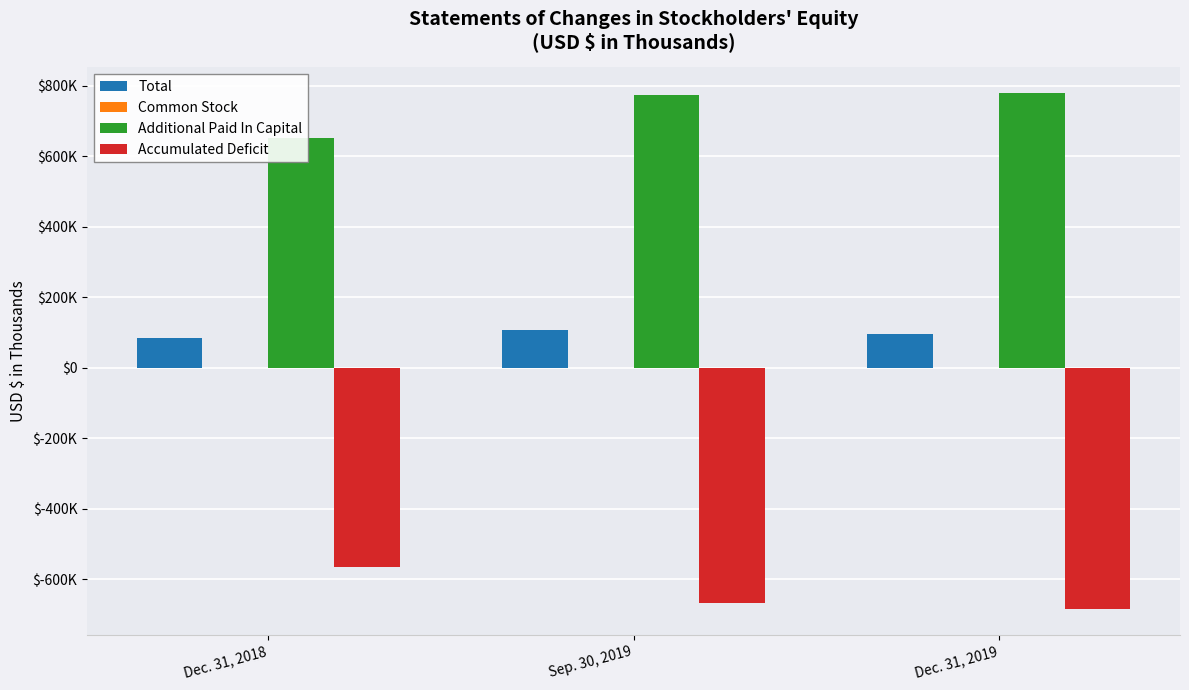

Rank the categories by Accumulated Deficit value from lowest to highest.

Dec. 31, 2019, Sep. 30, 2019, Dec. 31, 2018